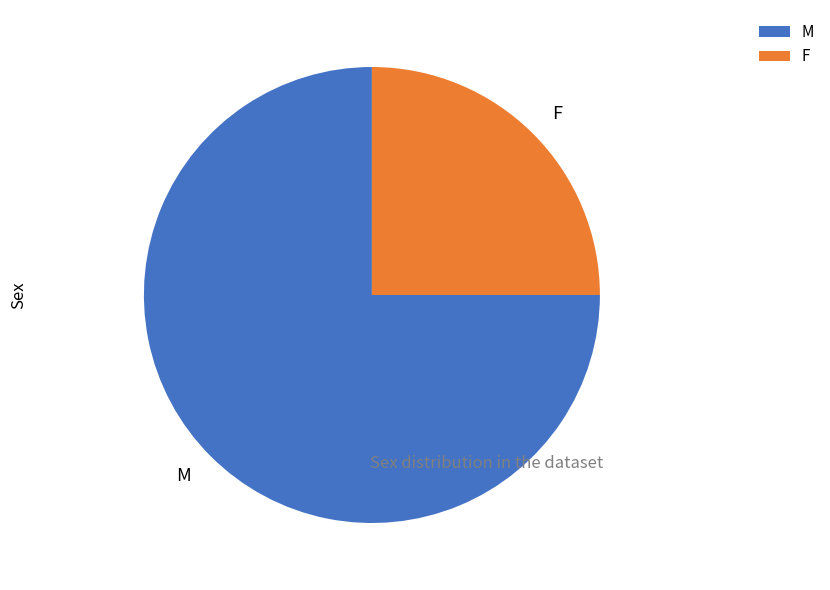

What is the ratio of the value at F to the value at M?

0.3